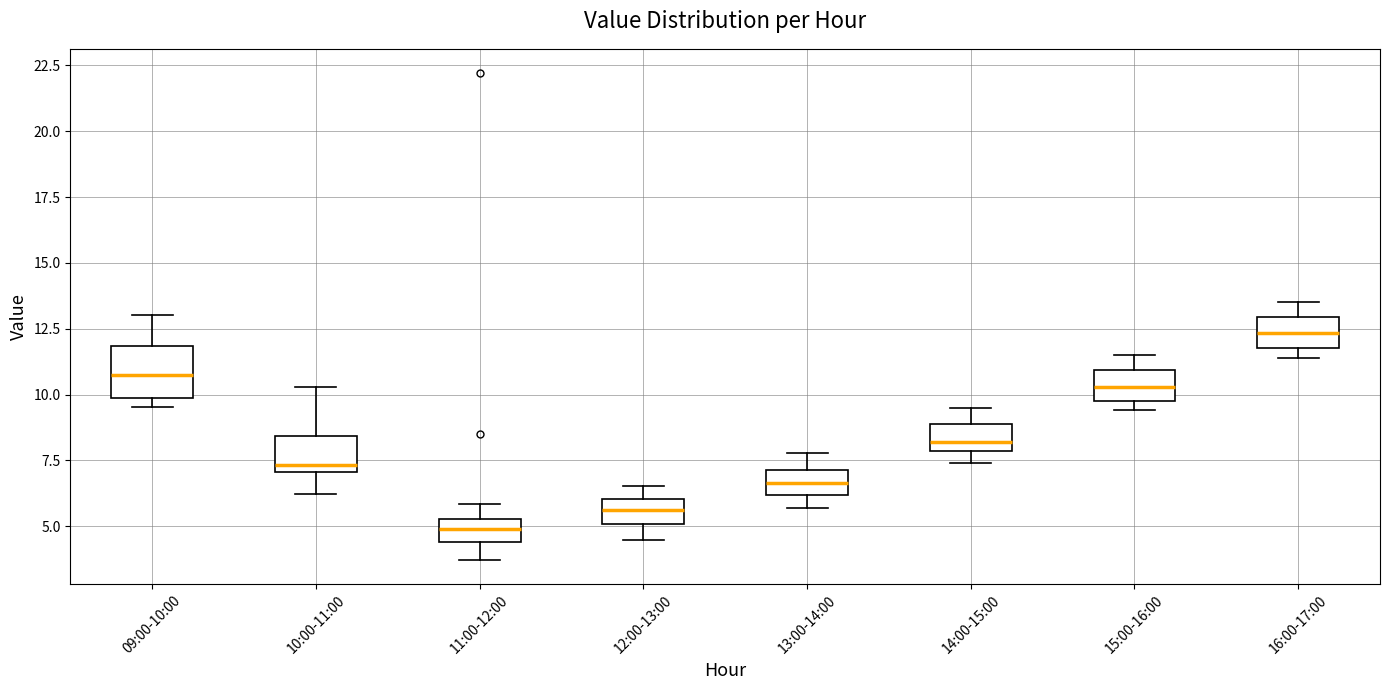

Where does the median line of the box for 13:00-14:00 sit on the y-axis? The values are not printed on the chart, so give them approximately, as read against the axis.

6.5